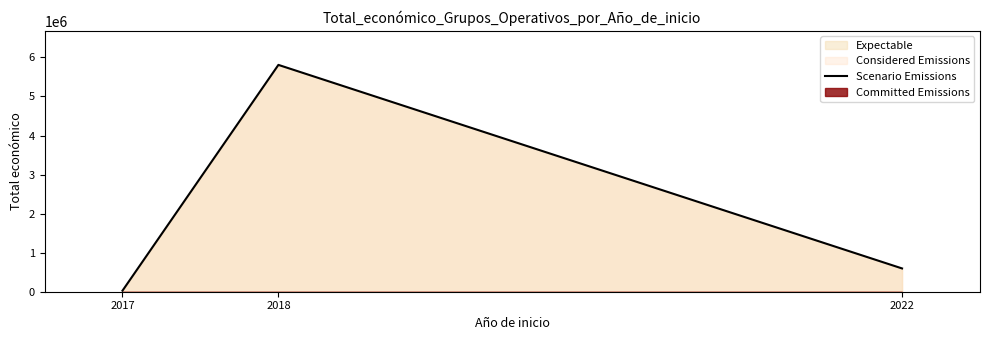

What is the smallest value displayed?

26995